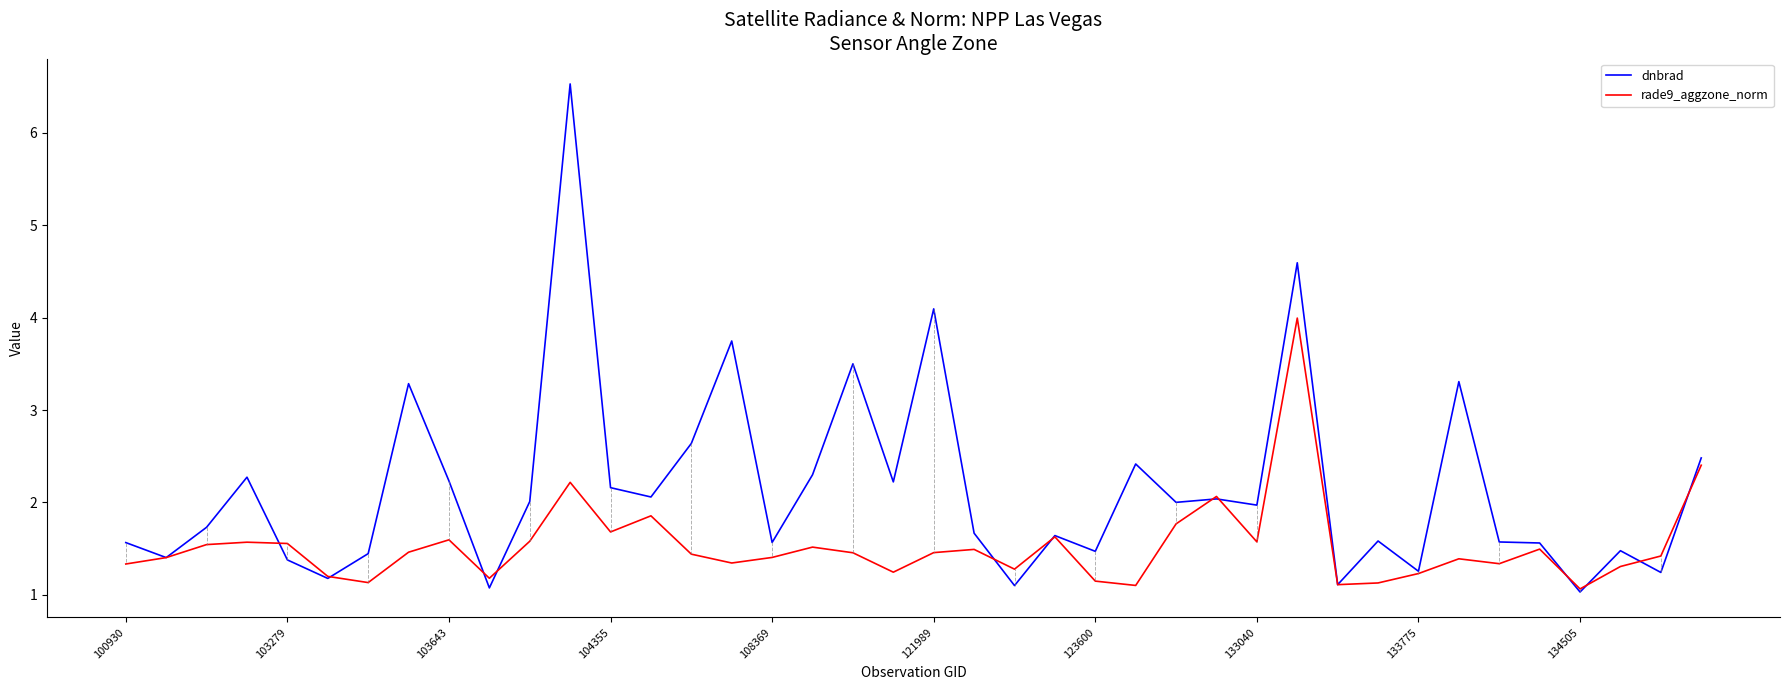

Which series has the largest total across all categories?

dnbrad